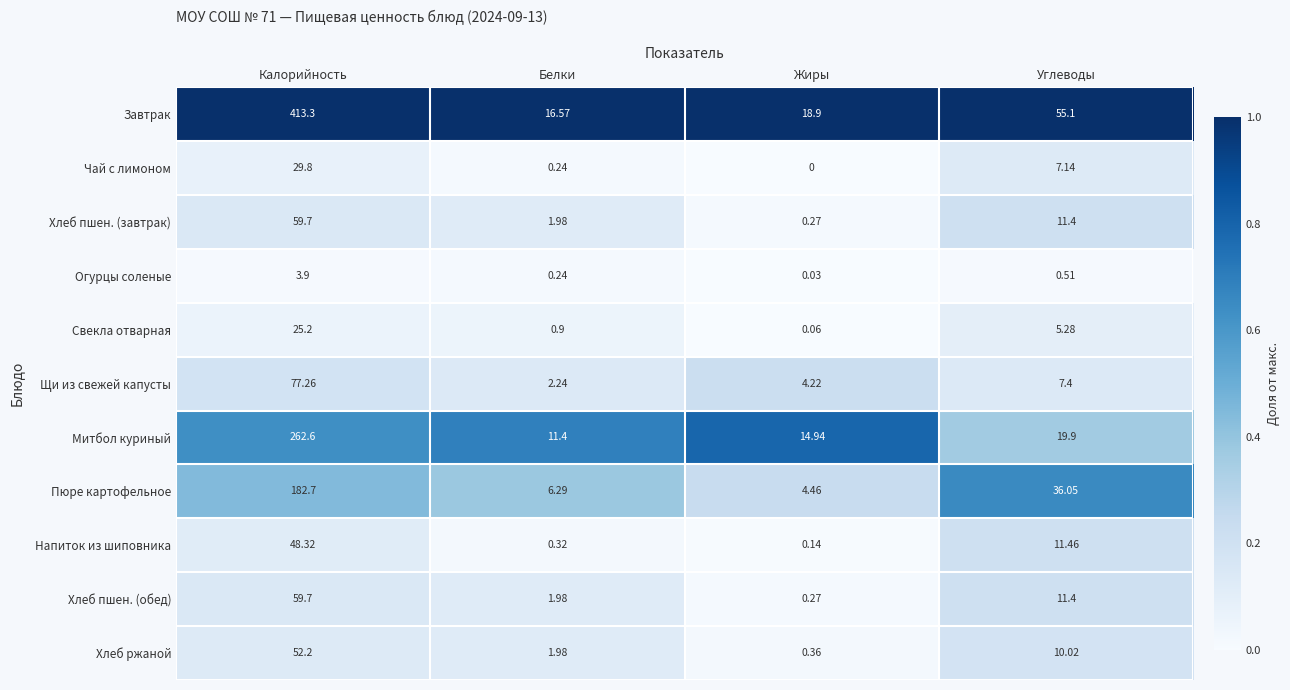

At which category is the sum across all series the highest?

Калорийность